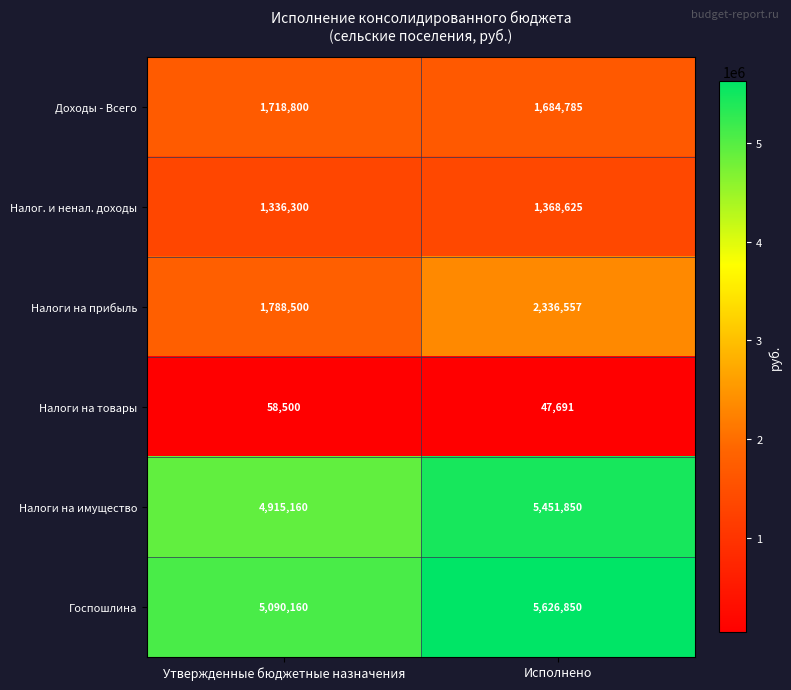

Is it true that Налоги на прибыль equals 434249 at Утвержденные бюджетные назначения?

False